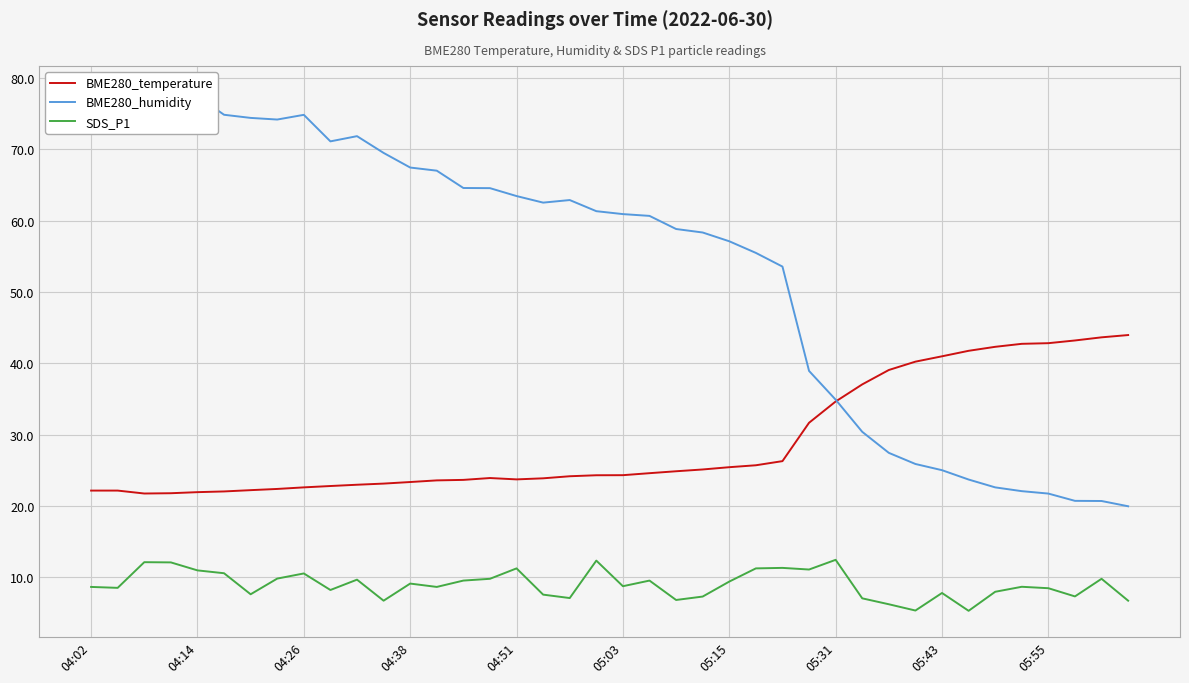

The value of BME280_temperature at 04:02 is 22.1. True or false?

True